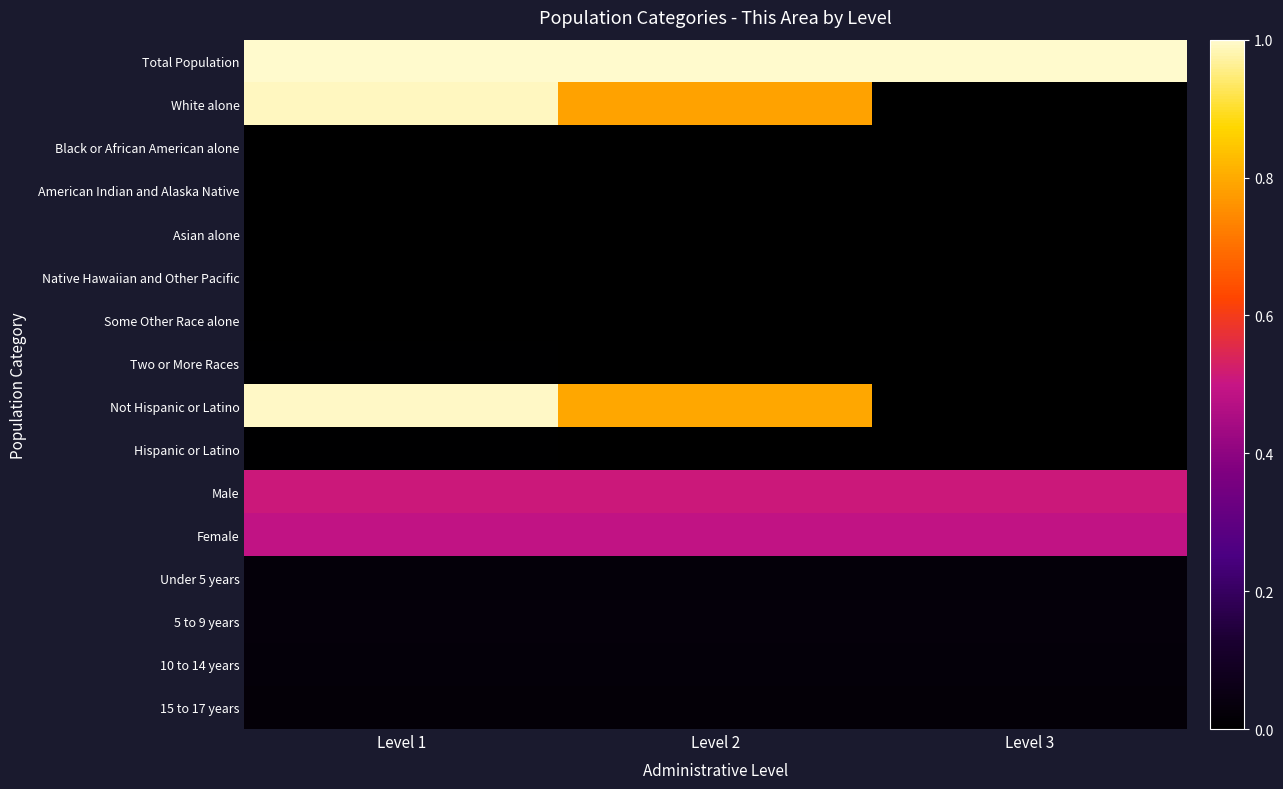

Reading left to right, what are all the values shown in this chart?

Total Population: Level 1=1.0	Level 2=1.0	Level 3=1.0
White alone: Level 1=1.0	Level 2=0.8	Level 3=0.0
Black or African American alone: Level 1=0.0	Level 2=0.0	Level 3=0.0
American Indian and Alaska Native: Level 1=0.0	Level 2=0.0	Level 3=0.0
Asian alone: Level 1=0.0	Level 2=0.0	Level 3=0.0
Native Hawaiian and Other Pacific: Level 1=0.0	Level 2=0.0	Level 3=0.0
Some Other Race alone: Level 1=0.0	Level 2=0.0	Level 3=0.0
Two or More Races: Level 1=0.0	Level 2=0.0	Level 3=0.0
Not Hispanic or Latino: Level 1=1.0	Level 2=0.8	Level 3=0.0
Hispanic or Latino: Level 1=0.0	Level 2=0.0	Level 3=0.0
Male: Level 1=0.5	Level 2=0.5	Level 3=0.5
Female: Level 1=0.5	Level 2=0.5	Level 3=0.5
Under 5 years: Level 1=0.0	Level 2=0.0	Level 3=0.0
5 to 9 years: Level 1=0.0	Level 2=0.0	Level 3=0.0
10 to 14 years: Level 1=0.0	Level 2=0.0	Level 3=0.0
15 to 17 years: Level 1=0.0	Level 2=0.0	Level 3=0.0